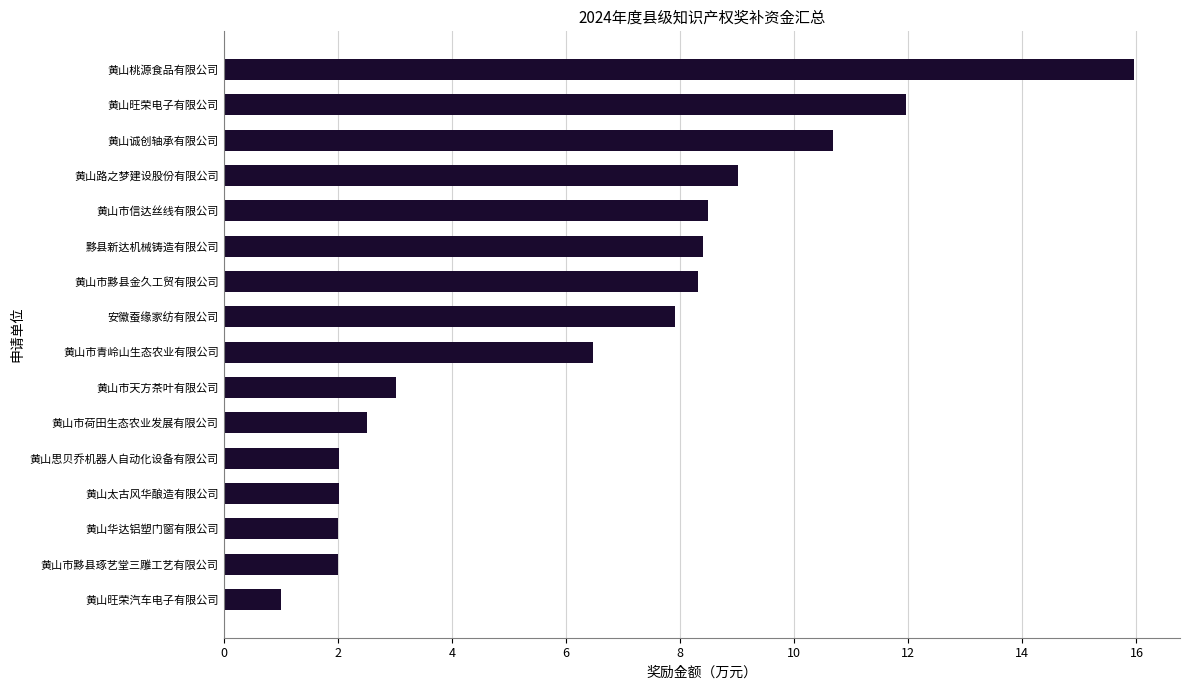

What is the difference between the values at 安徽蚕缘家纺有限公司 and 黄山市信达丝线有限公司?

0.6